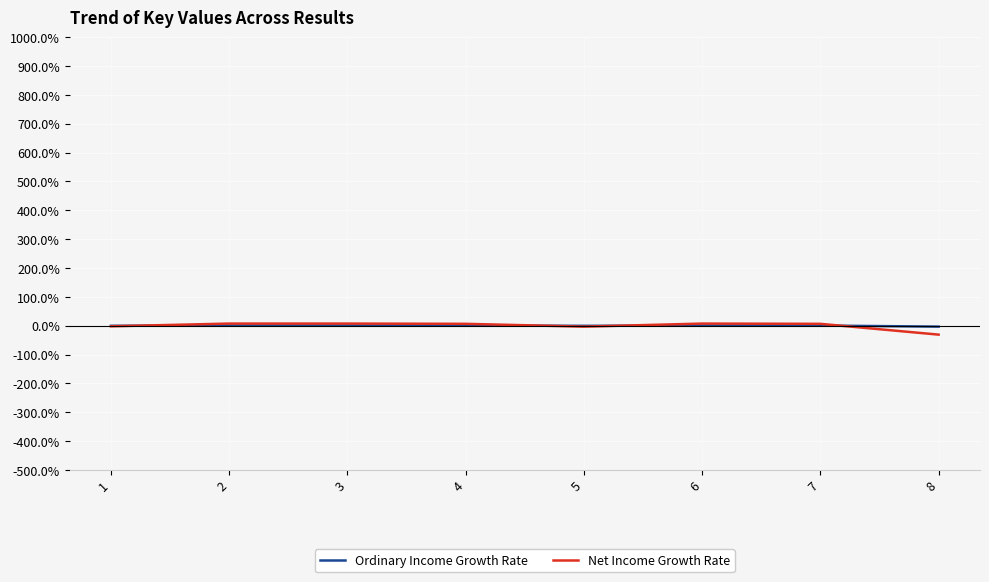

At which category does the chart reach its minimum across all series?

8